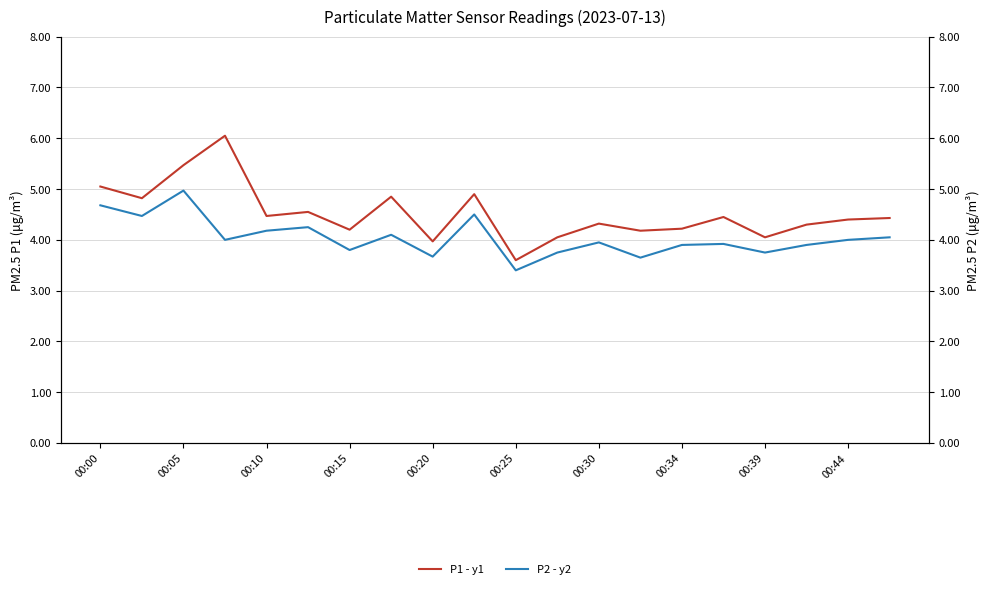

True or false: P2 - y2 and P1 - y1 cross at least once.

False